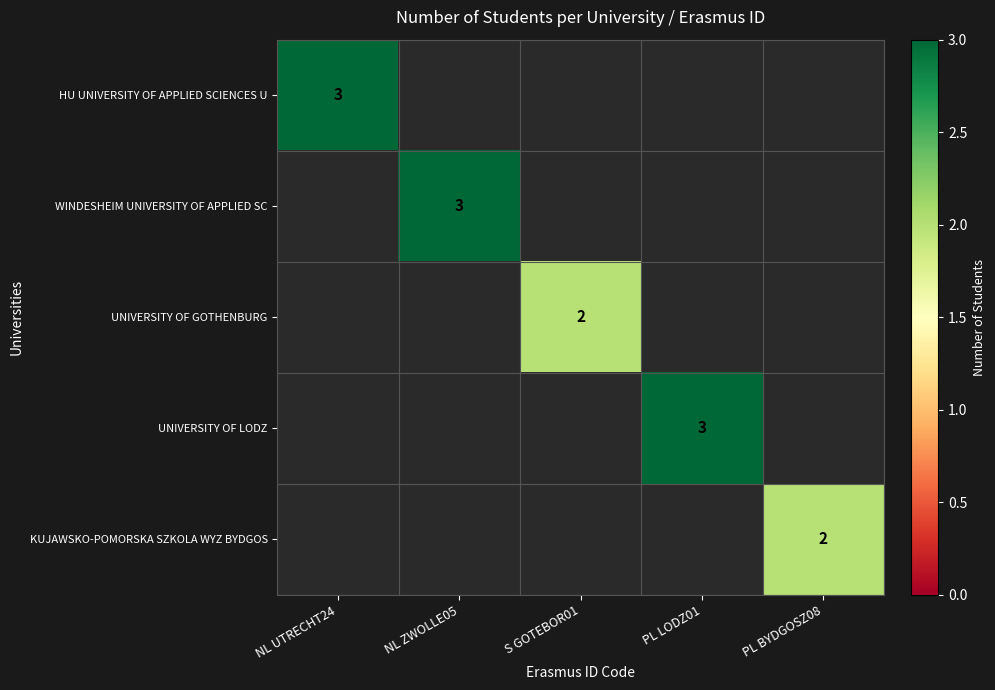

True or false: KUJAWSKO-POMORSKA SZKOLA WYZ BYDGOS has a value of 0 at PL BYDGOSZ08.

False